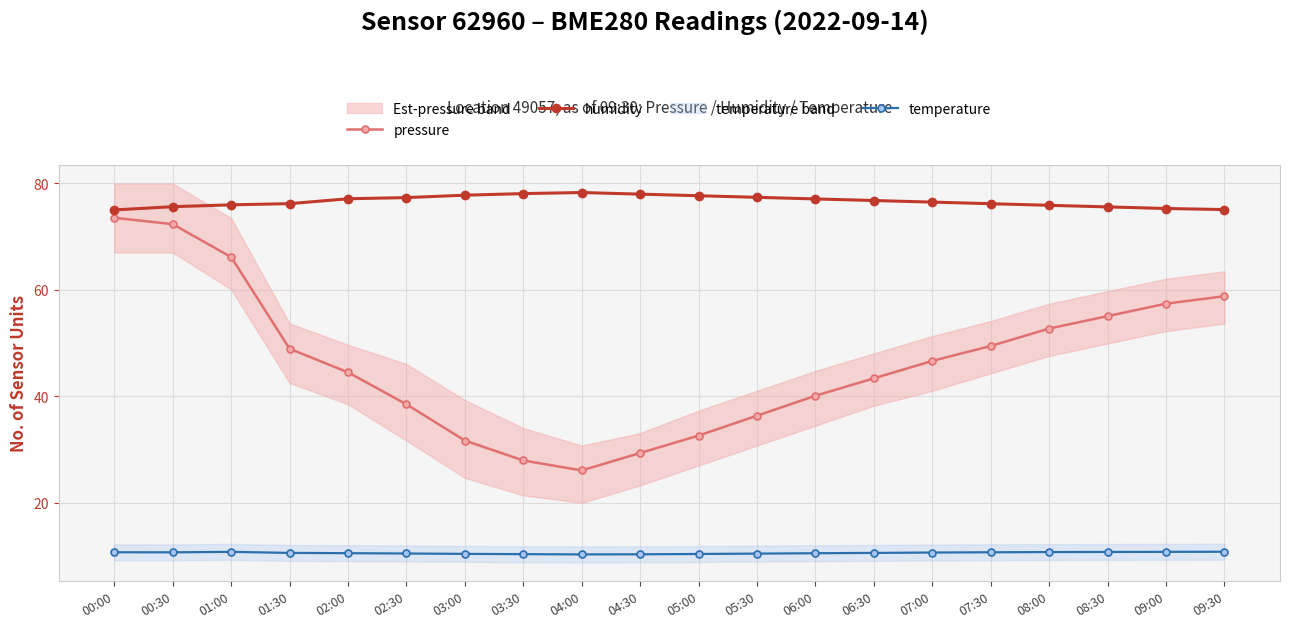

What is the difference between the maximum and minimum values in the humidity series?

3.3